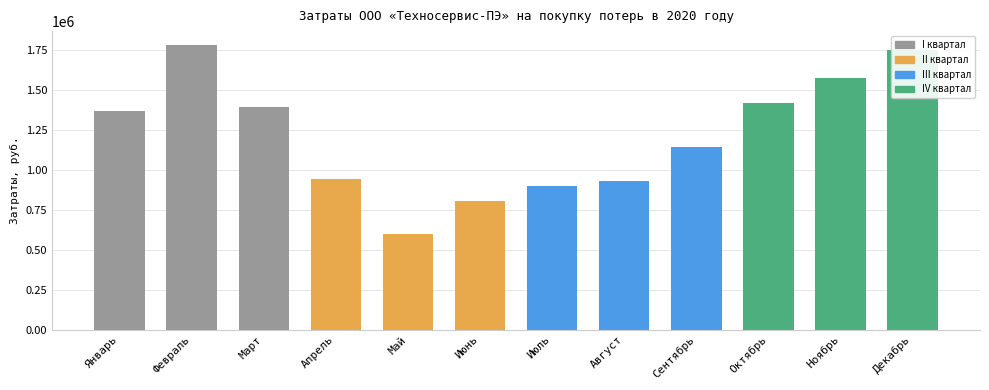

The chart shows a value of 1574123.9 at Ноябрь. True or false?

True